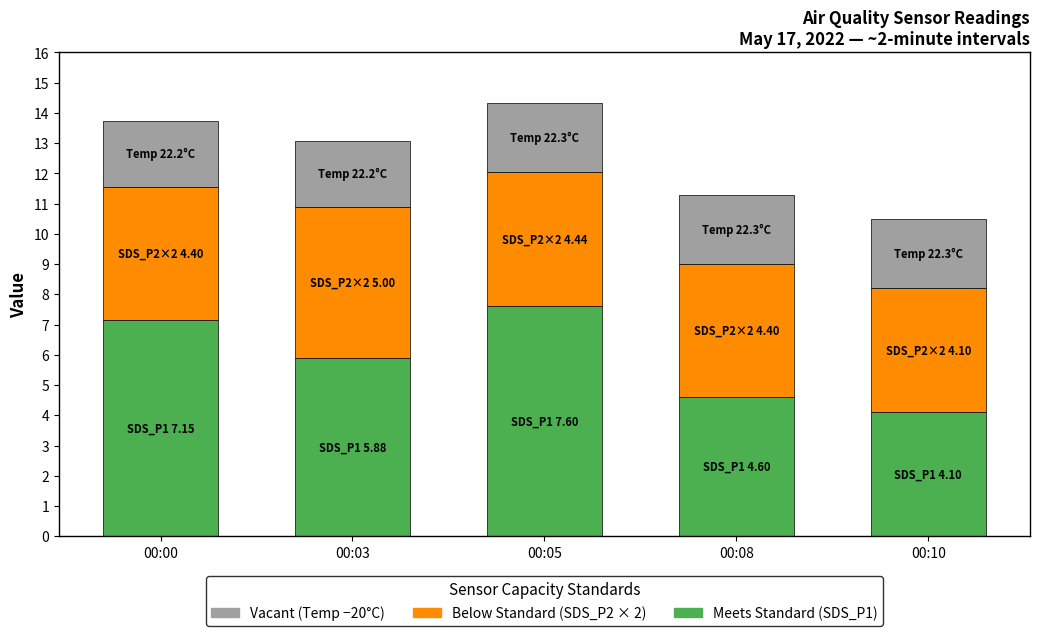

Does the chart contain stacked bars?

Yes